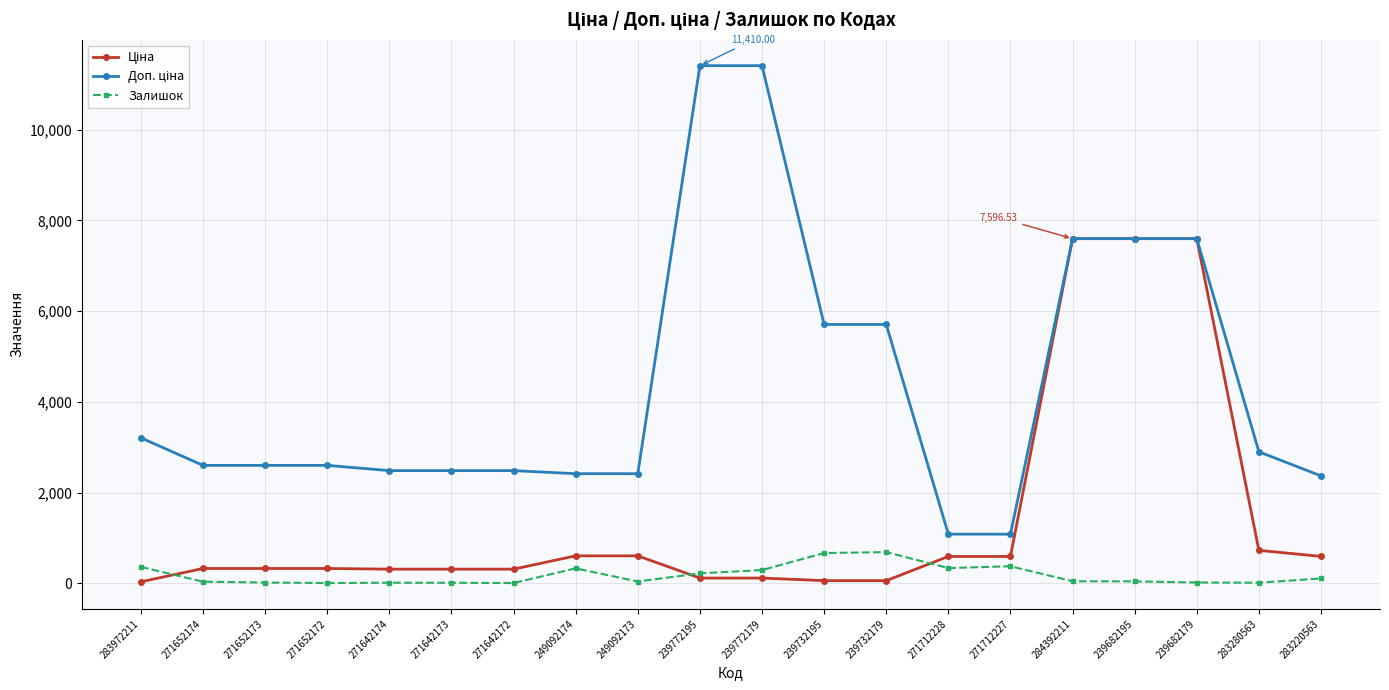

At how many categories does at least one series exceed 1202?

18